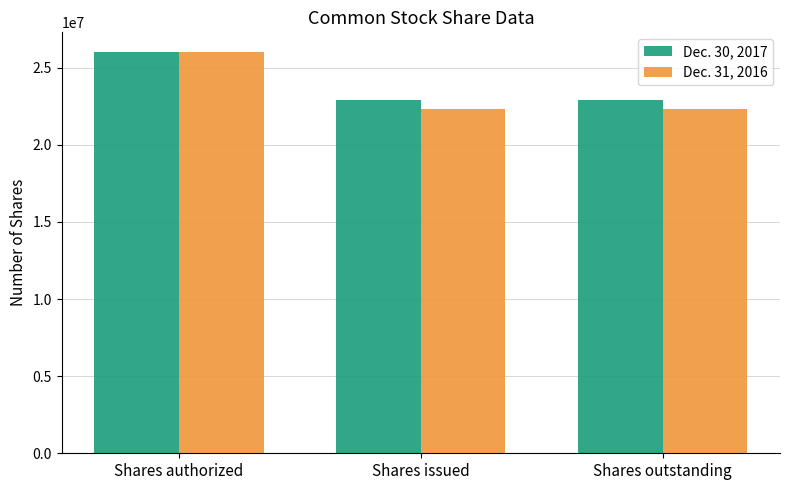

What is the label of the 2nd bar from the right?

Shares issued